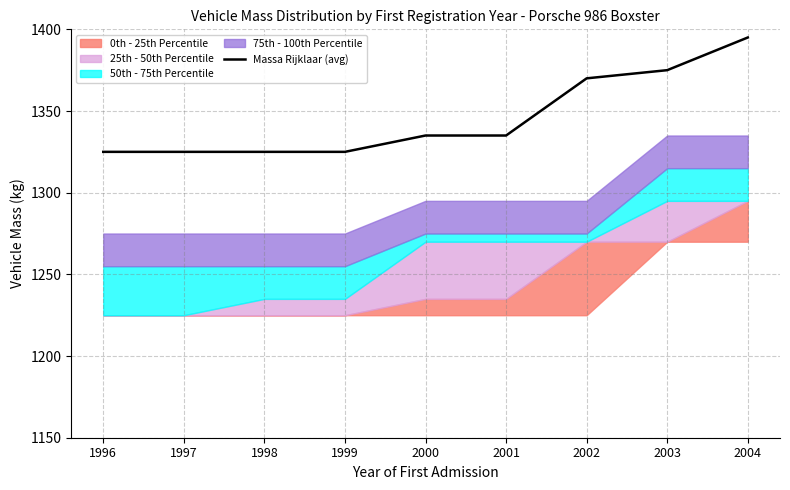

Is it true that the value at 2000 is 1335?

True